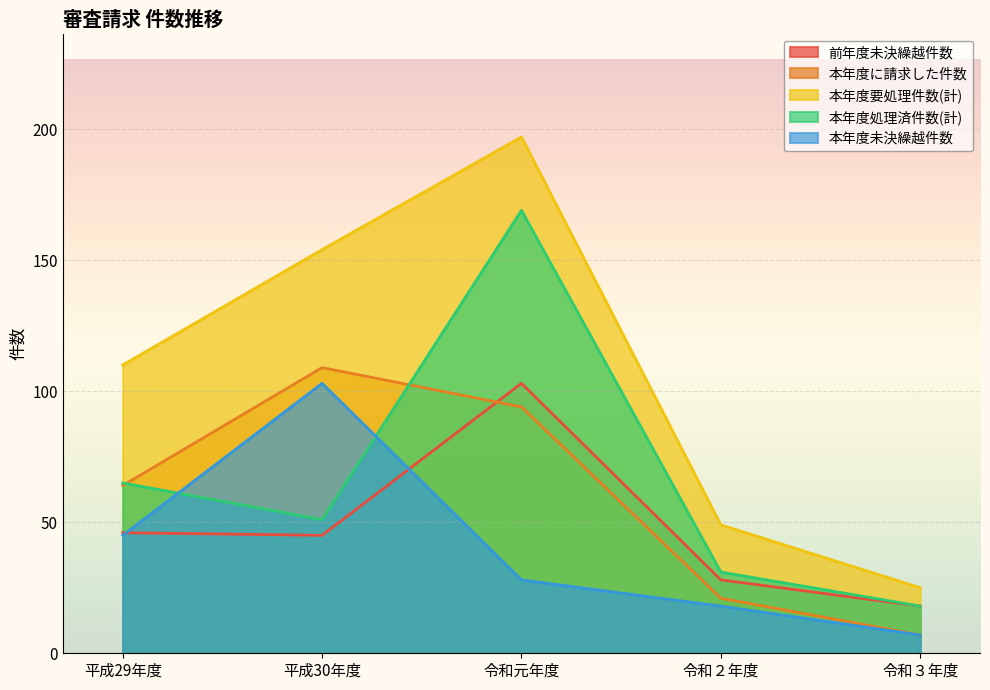

What are all the series names shown in the legend?

前年度未決繰越件数, 本年度に請求した件数, 本年度要処理件数(計), 本年度処理済件数(計), 本年度未決繰越件数